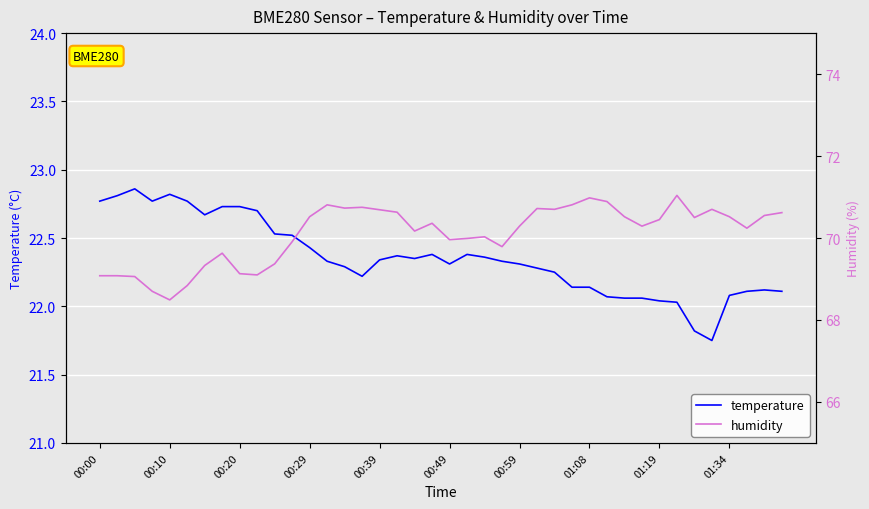

What is the difference between the maximum and minimum values in the temperature series?

1.1